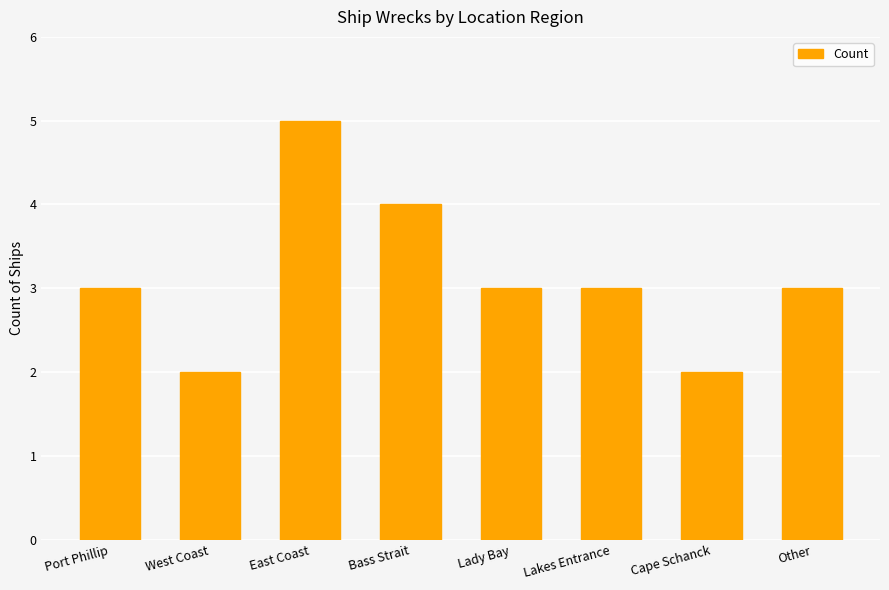

What is the approximate value at West Coast?

2